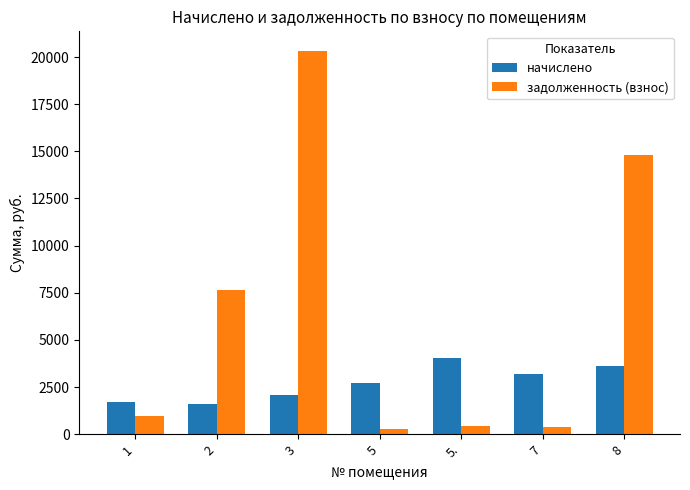

What are all the series names shown in the legend?

начислено, задолженность (взнос)